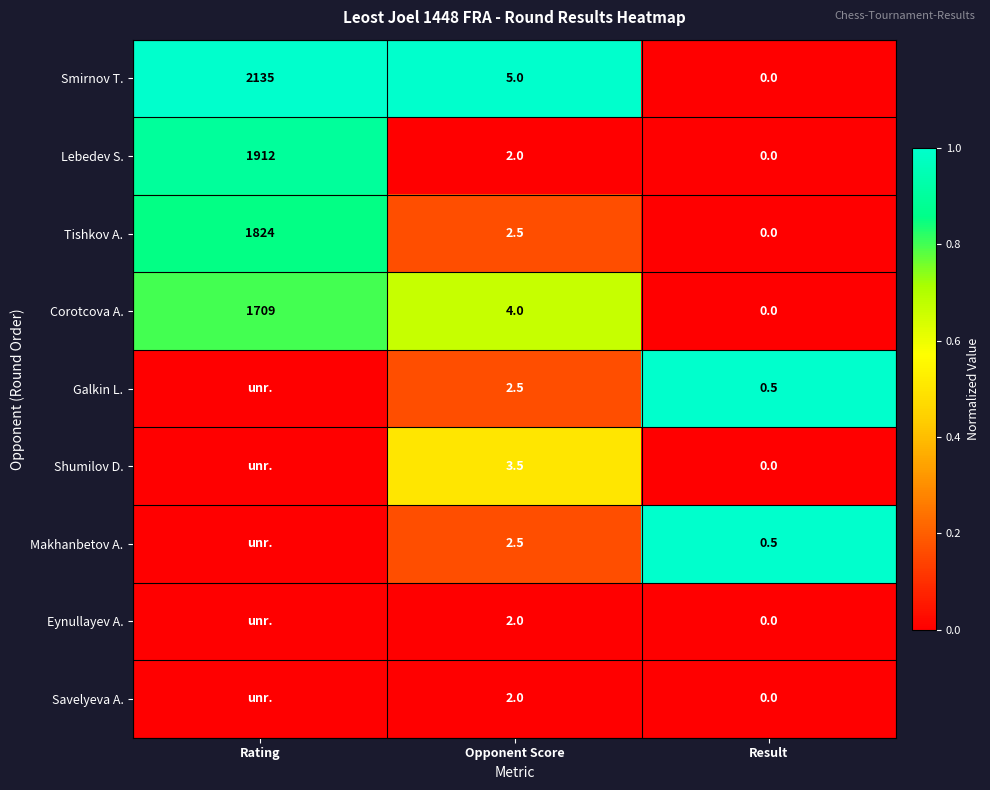

At which category is the sum across all series the highest?

Rating